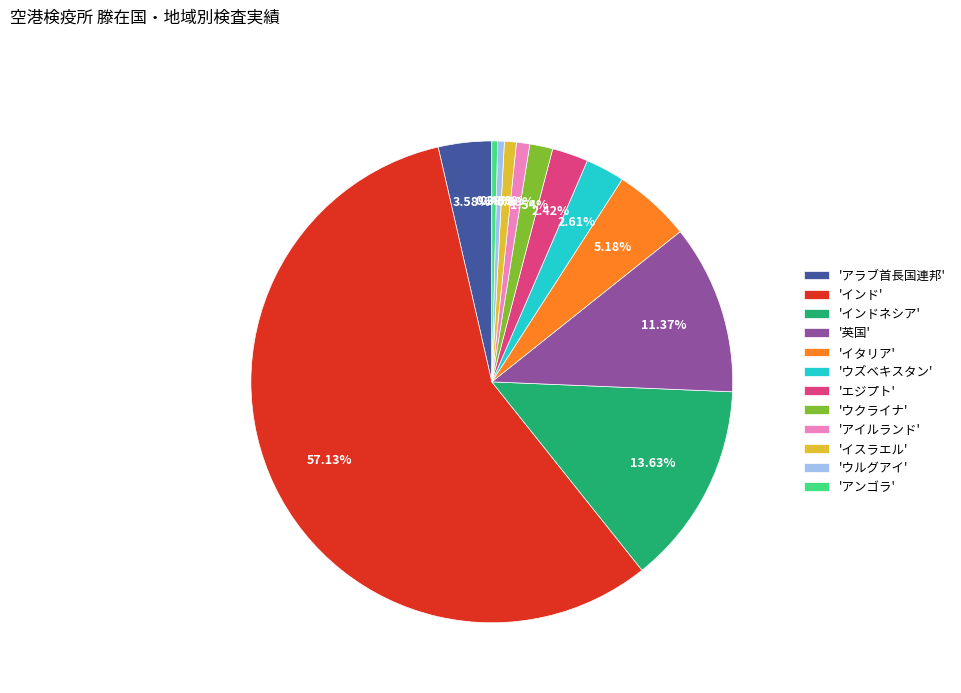

Combined, do '英国' and 'アラブ首長国連邦' account for over 50%?

No